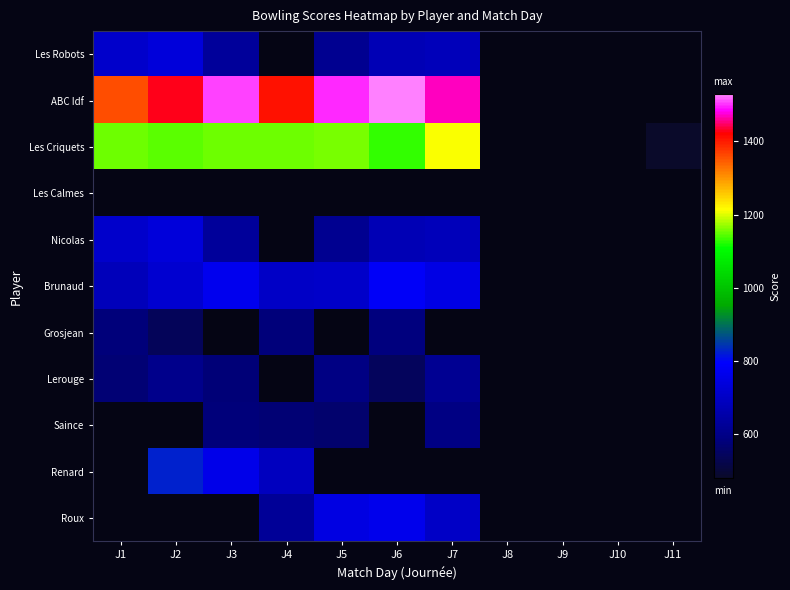

What is the spread (max minus min) of values at J5?

935.0